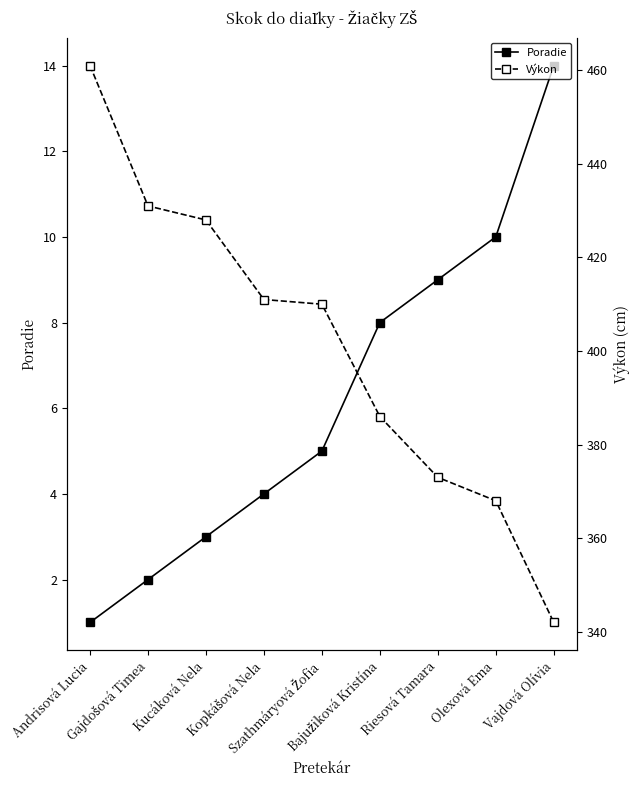

Which series has the widest spread of values?

Výkon